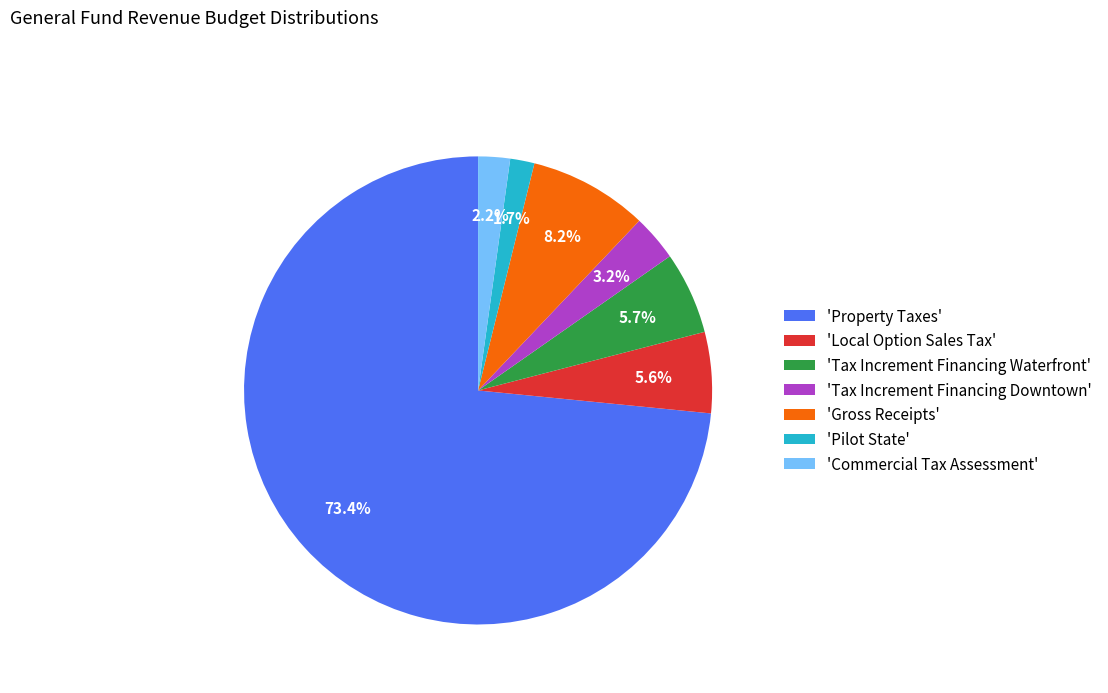

Is there any slice that represents more than half of the pie?

Yes